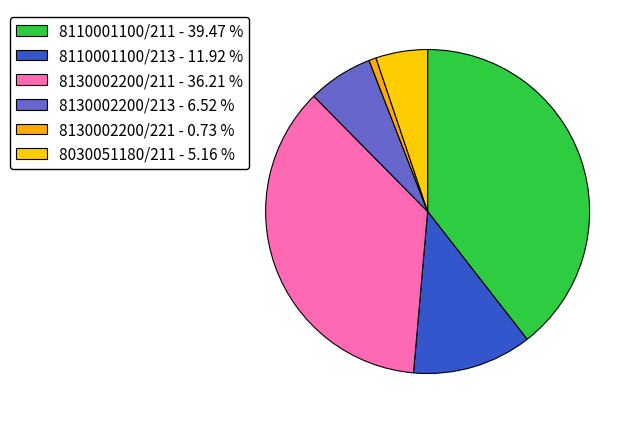

How many slices are in this pie chart?

6